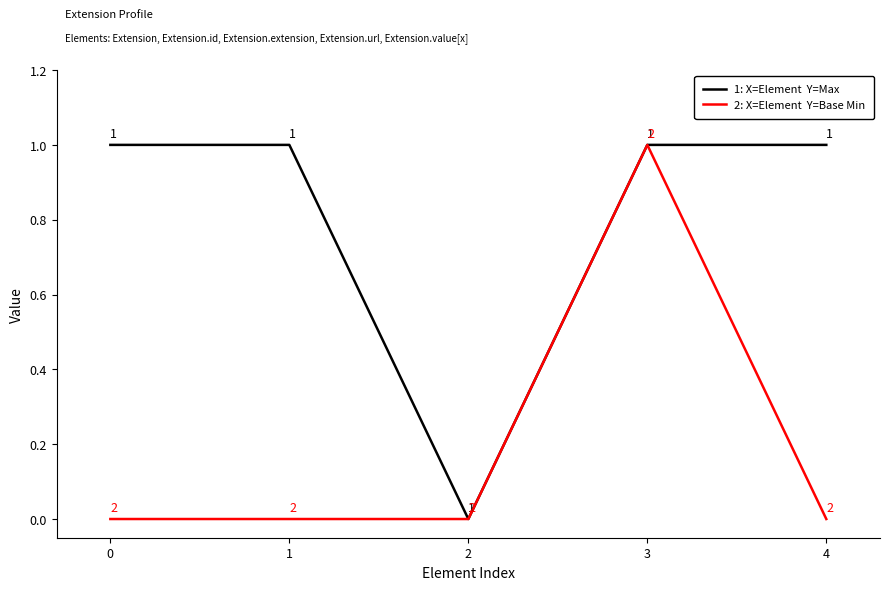

At which category is the sum across all series the highest?

3